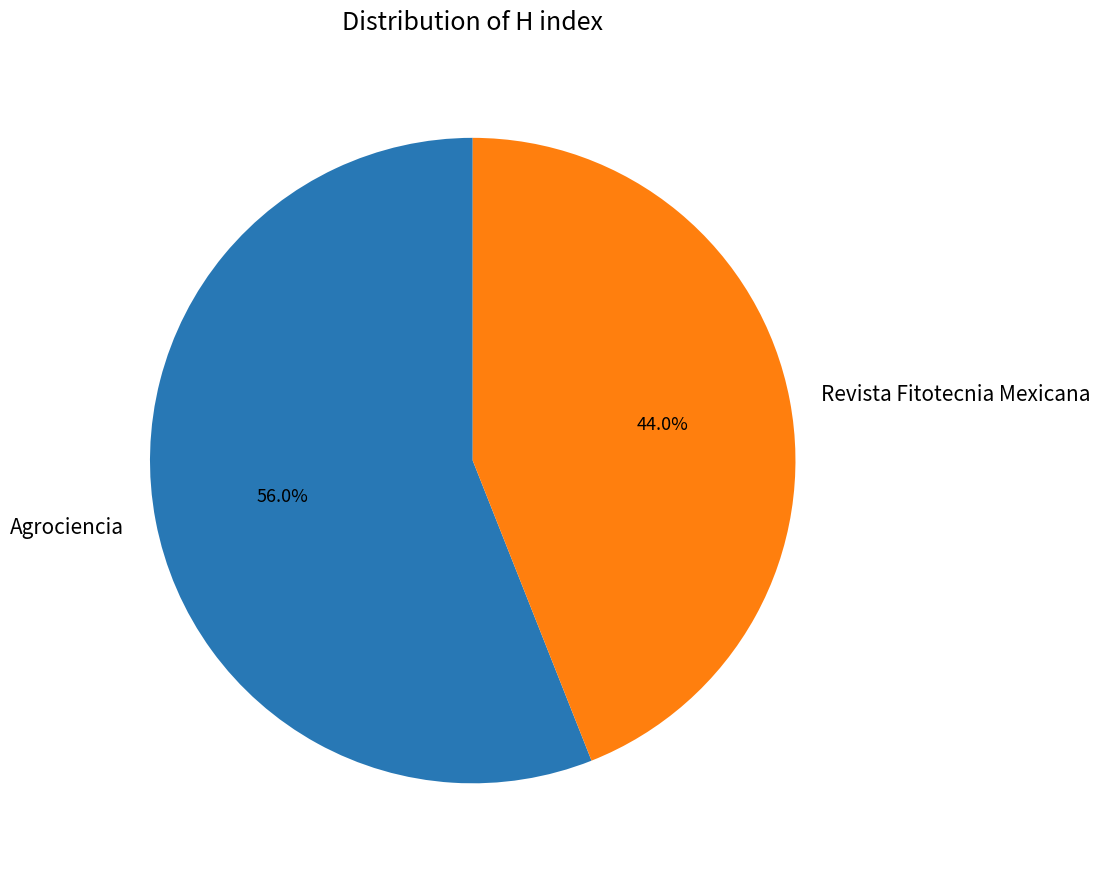

To the nearest percent, what is the combined percentage of Revista Fitotecnia Mexicana and Agrociencia?

100%